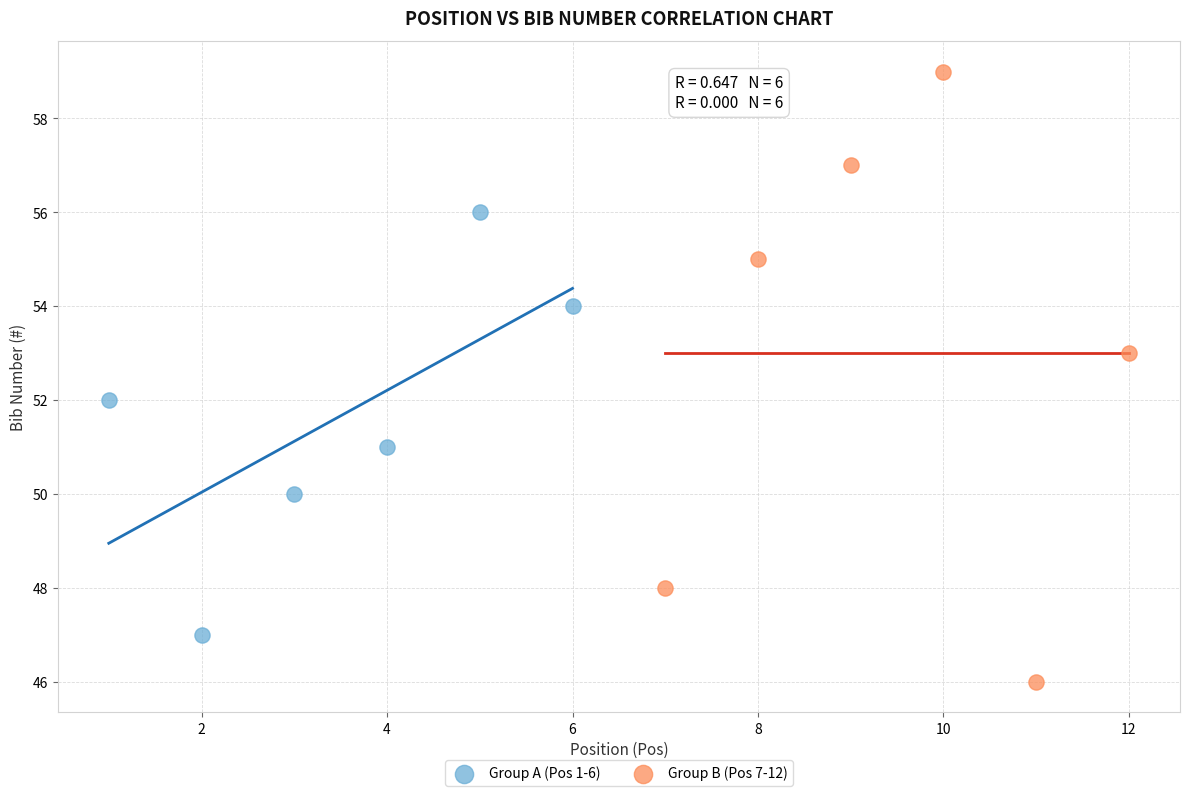

Which series contains the lowest Y value?

Group B (Pos 7-12)